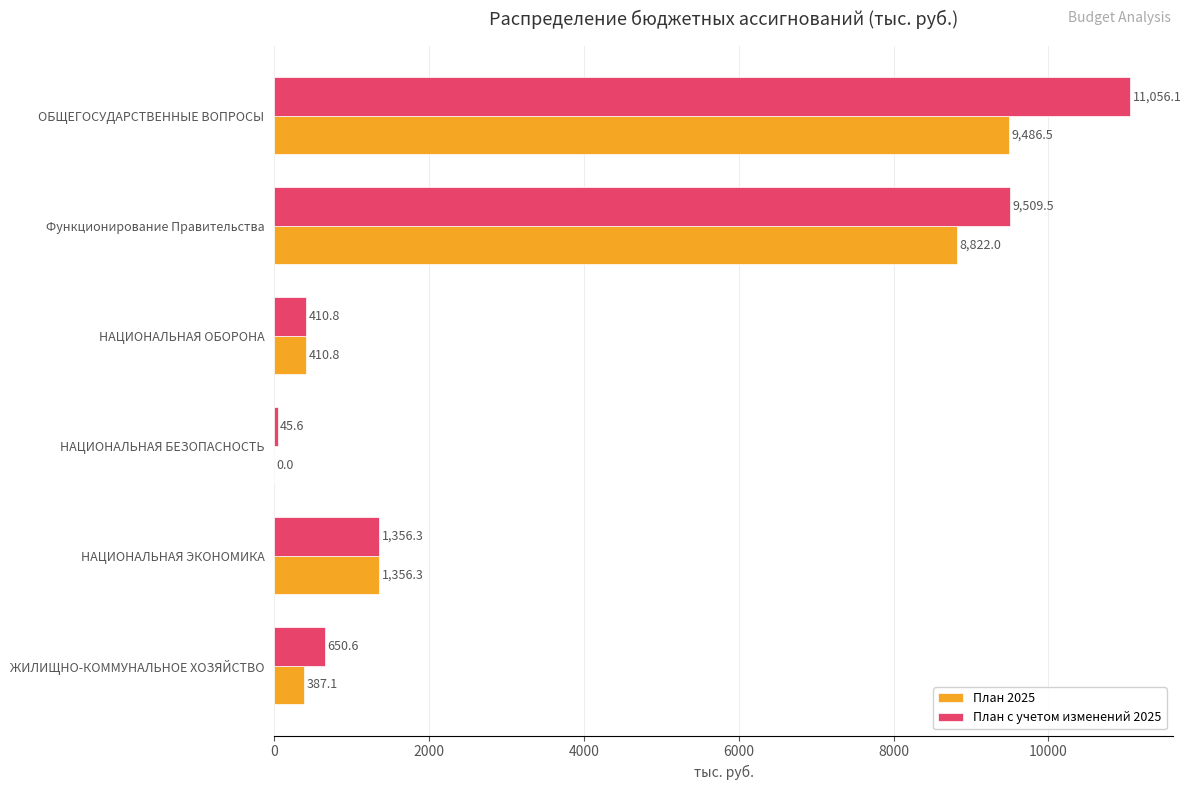

Which series changed the most between НАЦИОНАЛЬНАЯ БЕЗОПАСНОСТЬ and ЖИЛИЩНО-КОММУНАЛЬНОЕ ХОЗЯЙСТВО?

План с учетом изменений 2025